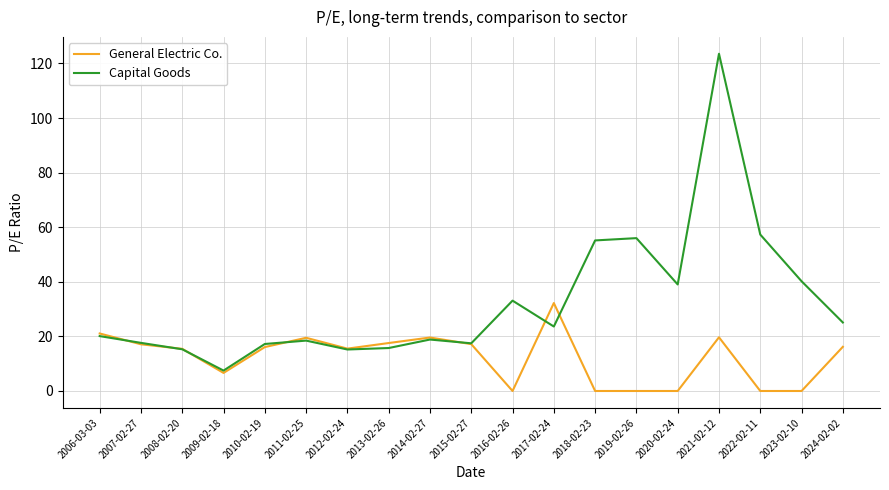

What position from the right is 2012-02-24?

13